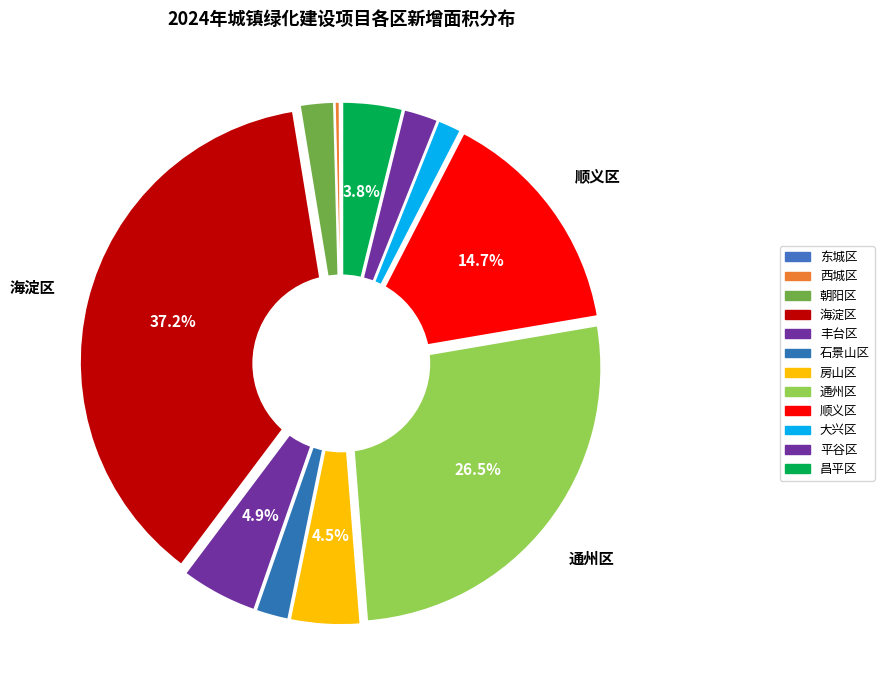

Does 顺义区 represent more than half of the total?

No